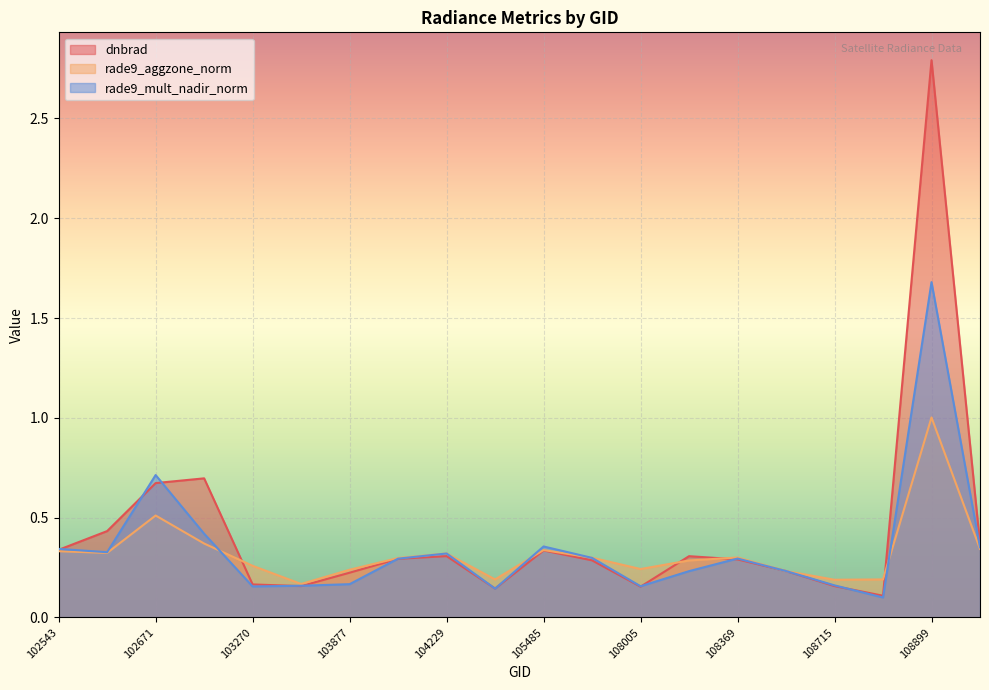

Where is dnbrad nearest to the value 1?

103160